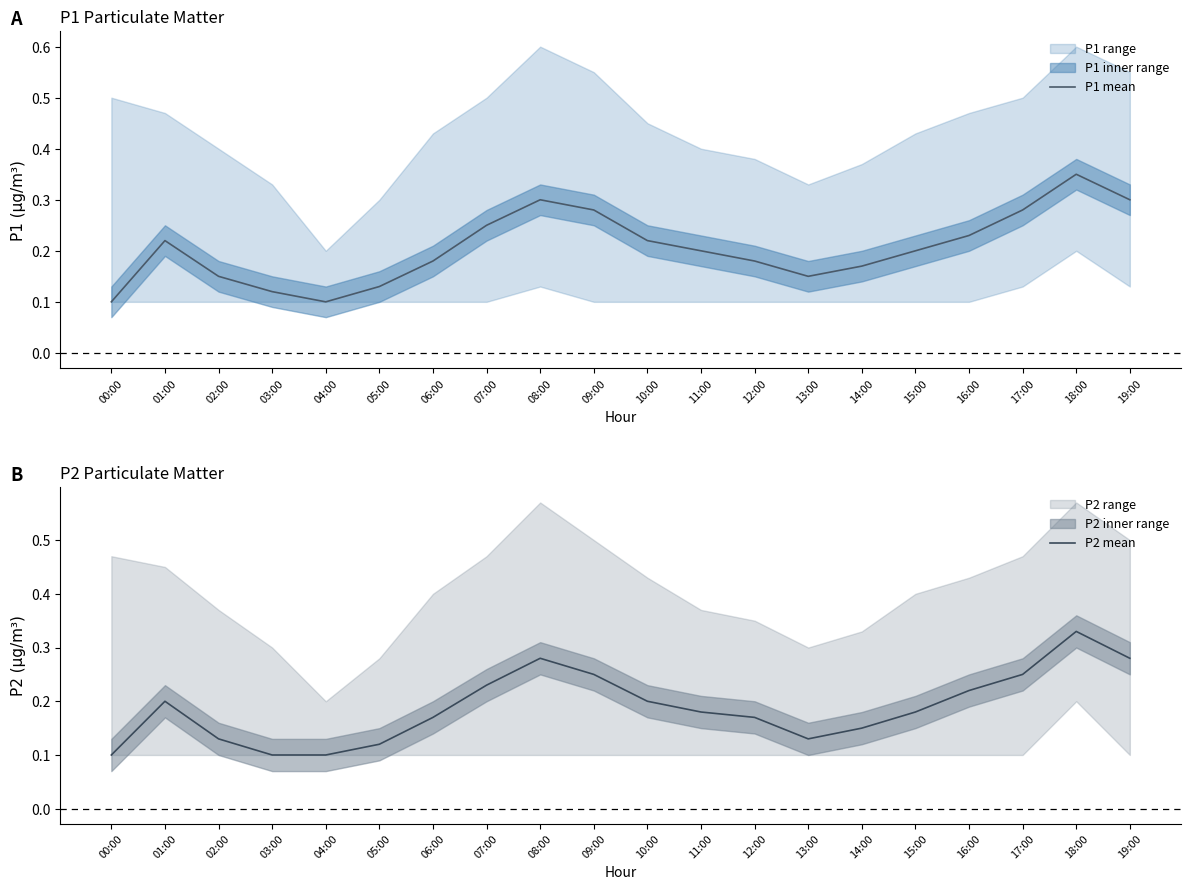

True or false: P1 mean has a value of 0.2 at 02:00.

False